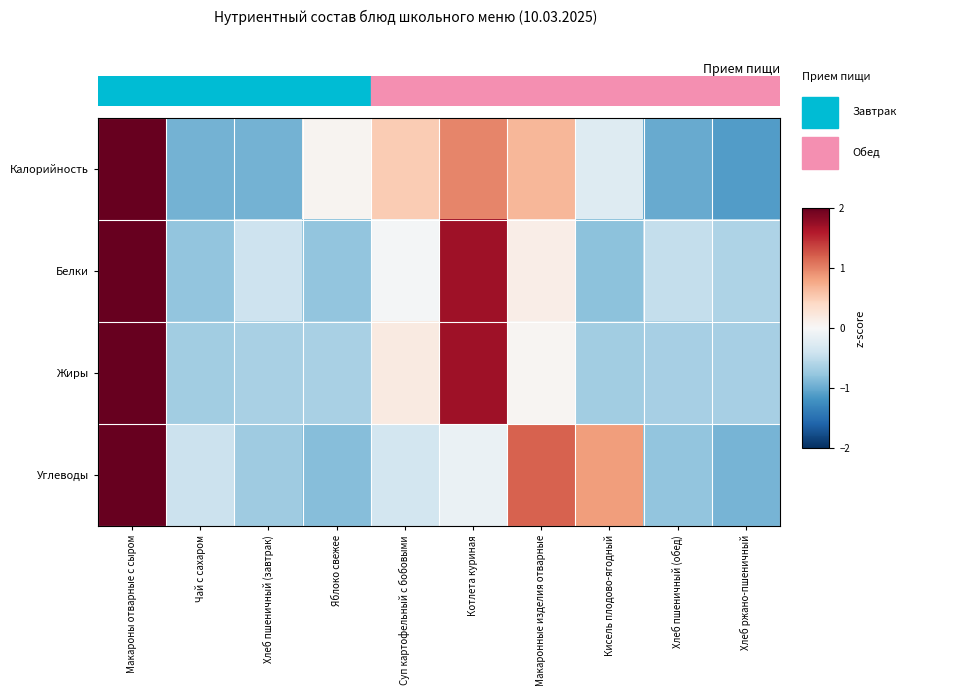

Reading left to right, extract all data points from this chart.

Калорийность: Макароны отварные с сыром=2.1	Чай с сахаром=-0.9	Хлеб пшеничный (завтрак)=-0.9	Яблоко свежее=0.1	Суп картофельный с бобовыми=0.5	Котлета куриная=1.0	Макаронные изделия отварные=0.7	Кисель плодово-ягодный=-0.3	Хлеб пшеничный (обед)=-1.0	Хлеб ржано-пшеничный=-1.1
Белки: Макароны отварные с сыром=2.1	Чай с сахаром=-0.8	Хлеб пшеничный (завтрак)=-0.4	Яблоко свежее=-0.8	Суп картофельный с бобовыми=-0.0	Котлета куриная=1.7	Макаронные изделия отварные=0.1	Кисель плодово-ягодный=-0.8	Хлеб пшеничный (обед)=-0.5	Хлеб ржано-пшеничный=-0.6
Жиры: Макароны отварные с сыром=2.1	Чай с сахаром=-0.7	Хлеб пшеничный (завтрак)=-0.6	Яблоко свежее=-0.6	Суп картофельный с бобовыми=0.2	Котлета куриная=1.7	Макаронные изделия отварные=0.0	Кисель плодово-ягодный=-0.7	Хлеб пшеничный (обед)=-0.7	Хлеб ржано-пшеничный=-0.7
Углеводы: Макароны отварные с сыром=2.2	Чай с сахаром=-0.4	Хлеб пшеничный (завтрак)=-0.7	Яблоко свежее=-0.9	Суп картофельный с бобовыми=-0.4	Котлета куриная=-0.1	Макаронные изделия отварные=1.2	Кисель плодово-ягодный=0.8	Хлеб пшеничный (обед)=-0.8	Хлеб ржано-пшеничный=-0.9